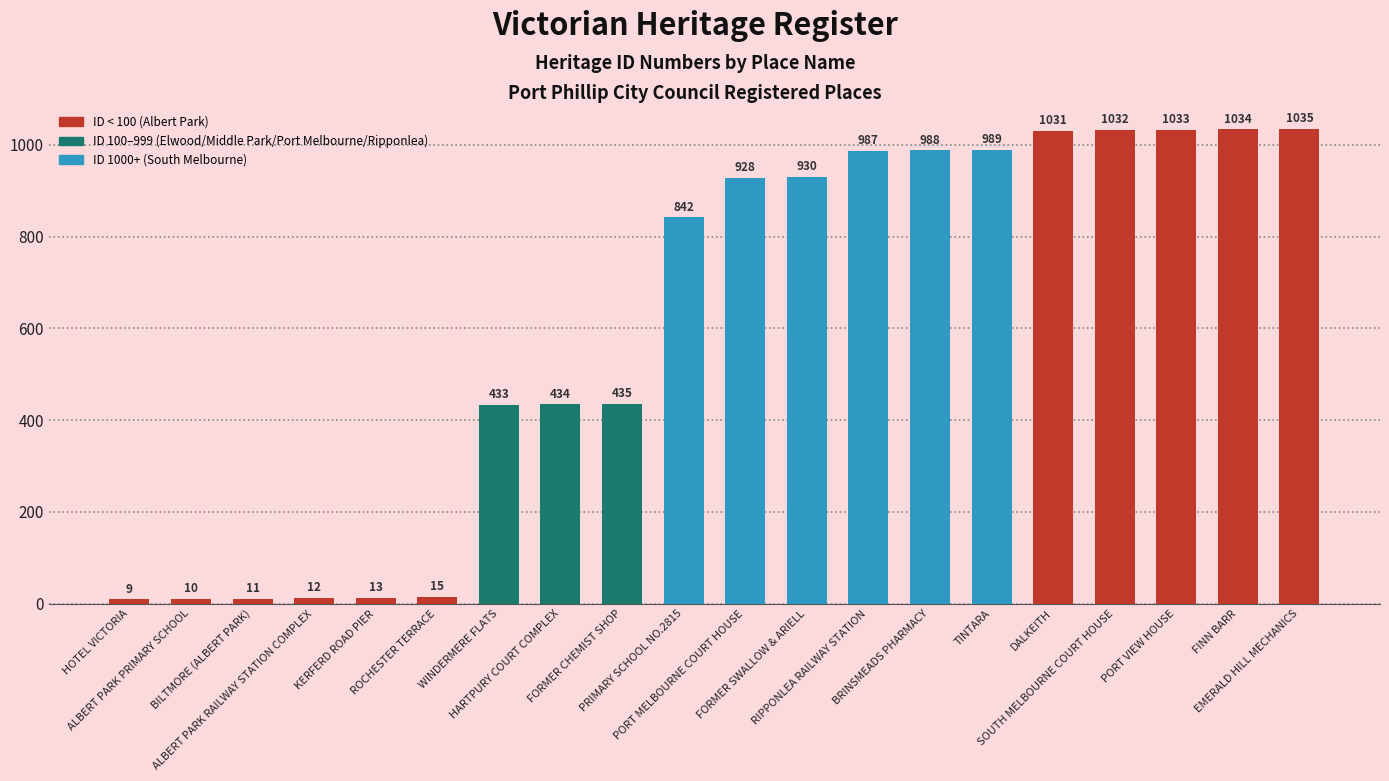

What is the label of the 8th bar from the left?

HARTPURY COURT COMPLEX